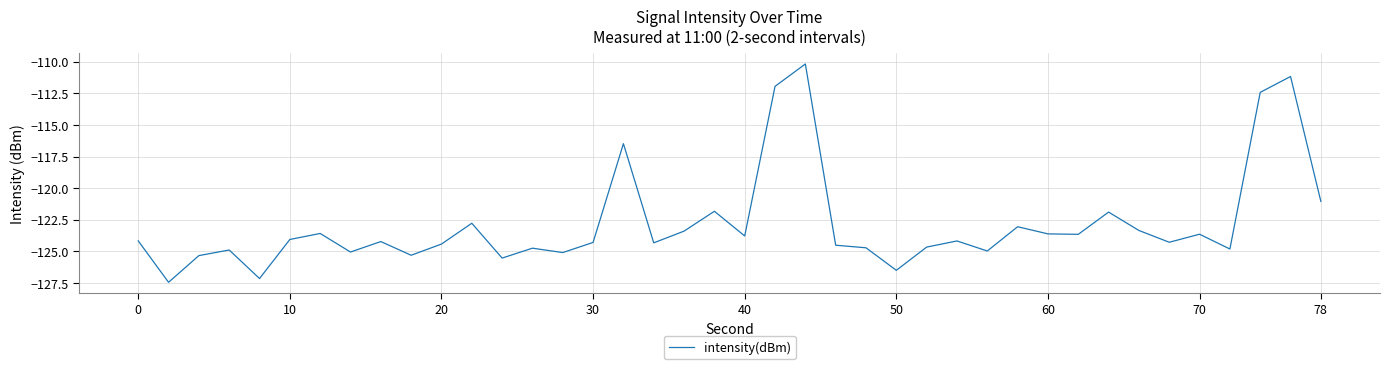

What is the smallest value displayed?

-127.4